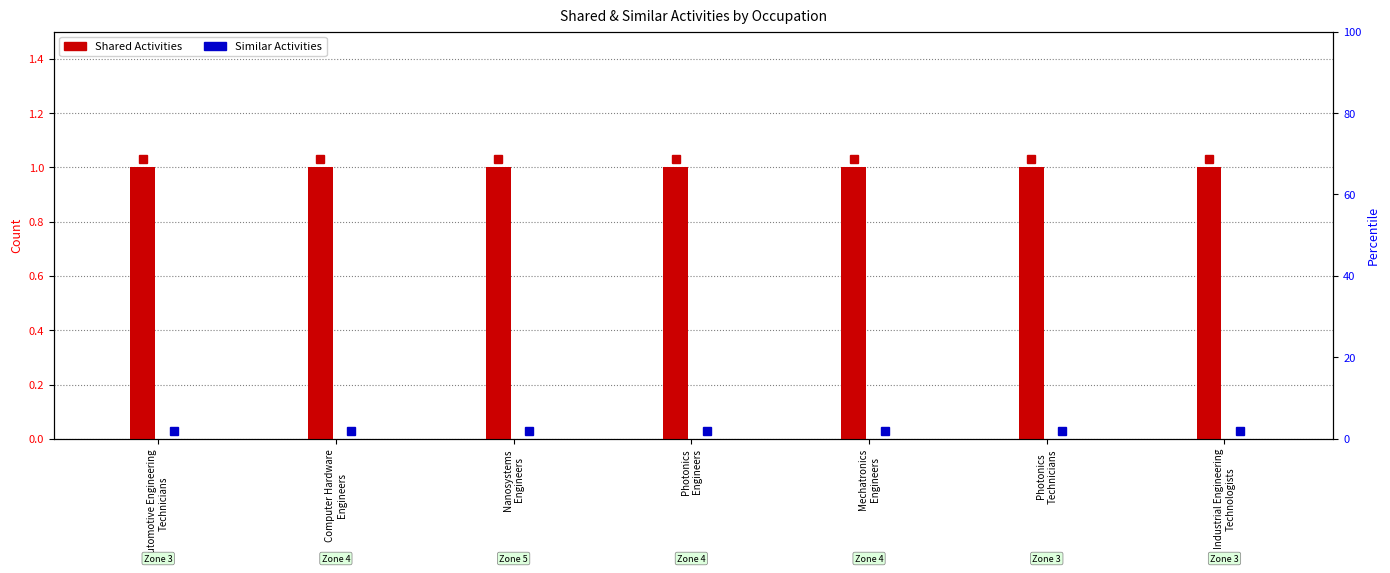

What is the value of the Shared Activities bar at the 7th from the left?

1